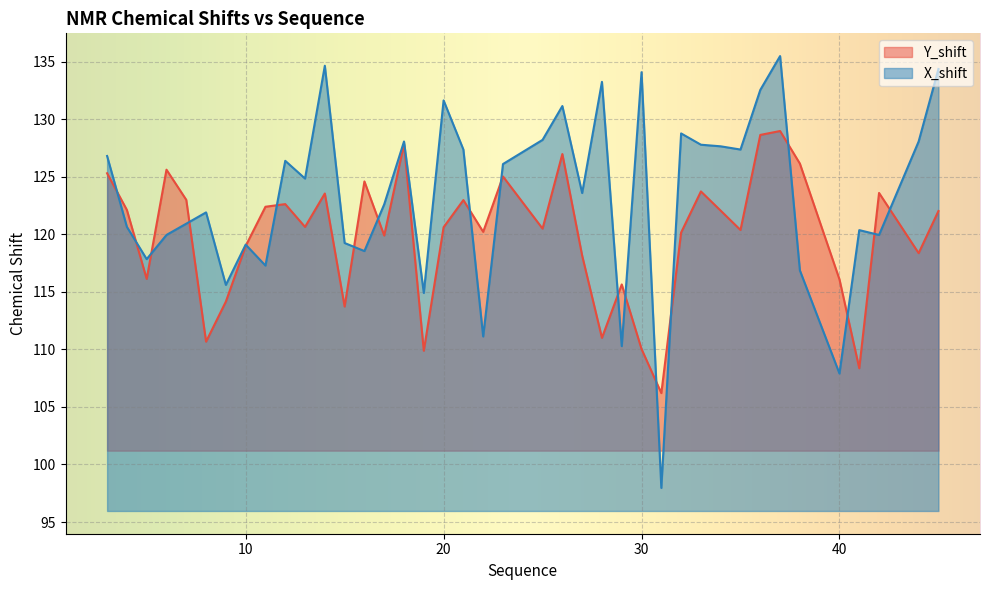

What is the sum of the Y_shift values at 14 and 19?

233.4